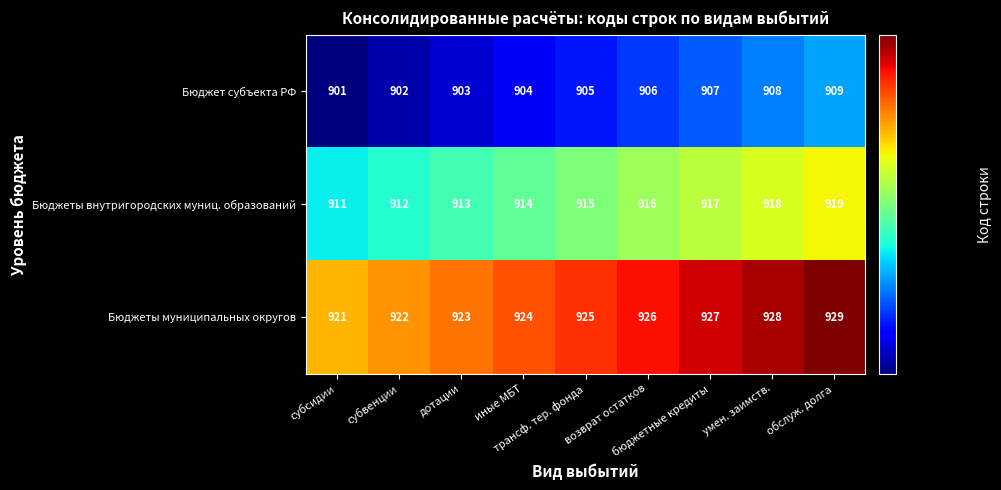

Rank the series by their maximum value, from lowest to highest.

Бюджет субъекта РФ, Бюджеты внутригородских муниц. образований, Бюджеты муниципальных округов